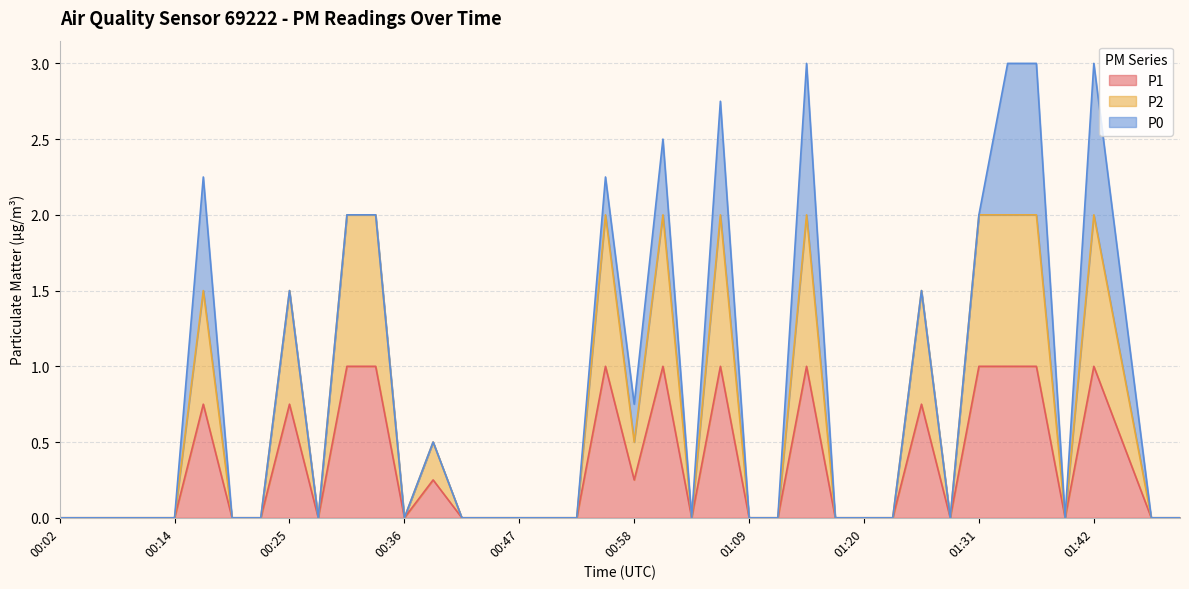

How many P1 values are between 0 and 1?

40